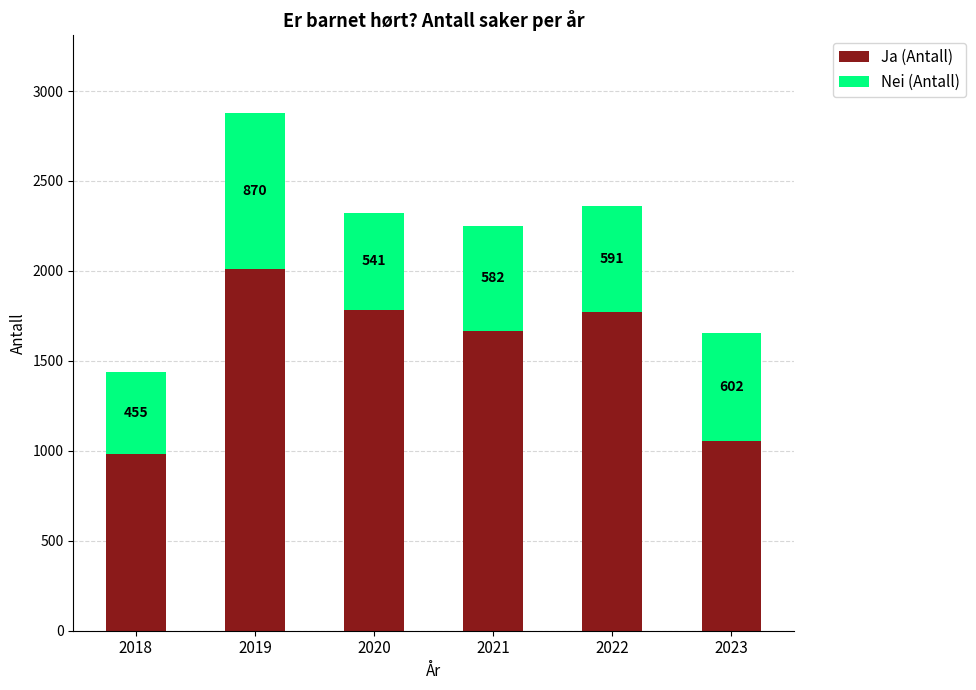

How many bars are there in total?

6